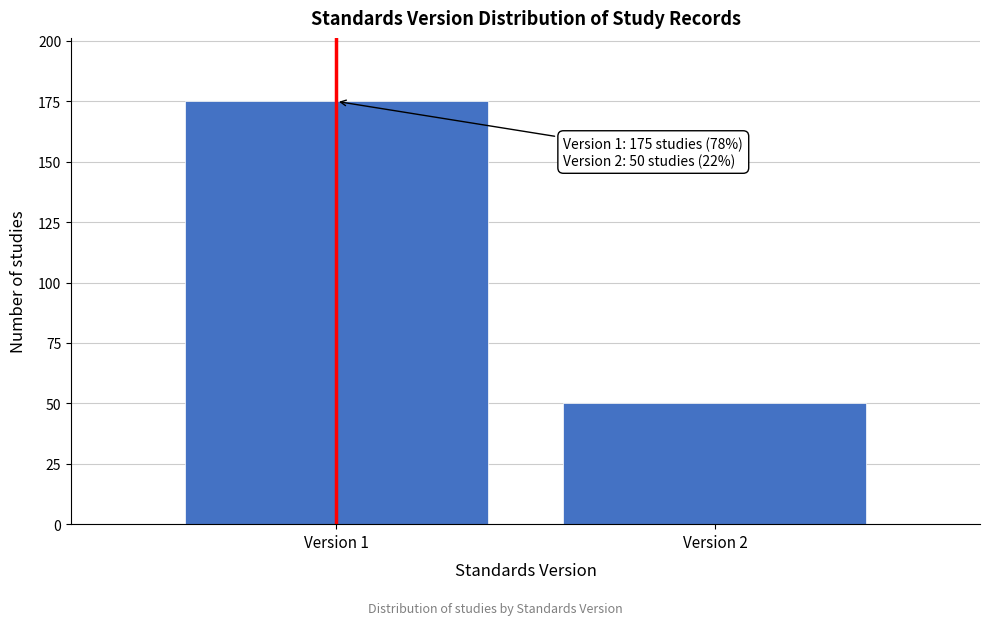

Reading left to right, transcribe all the data shown in this chart.

175	50